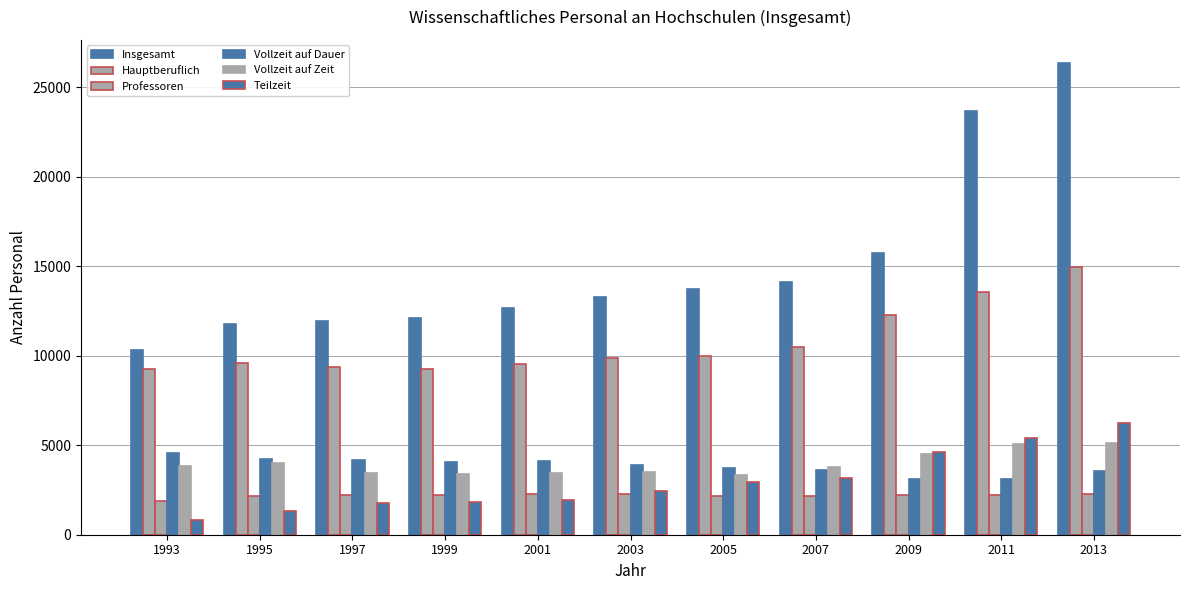

How many bars are there in total?

66